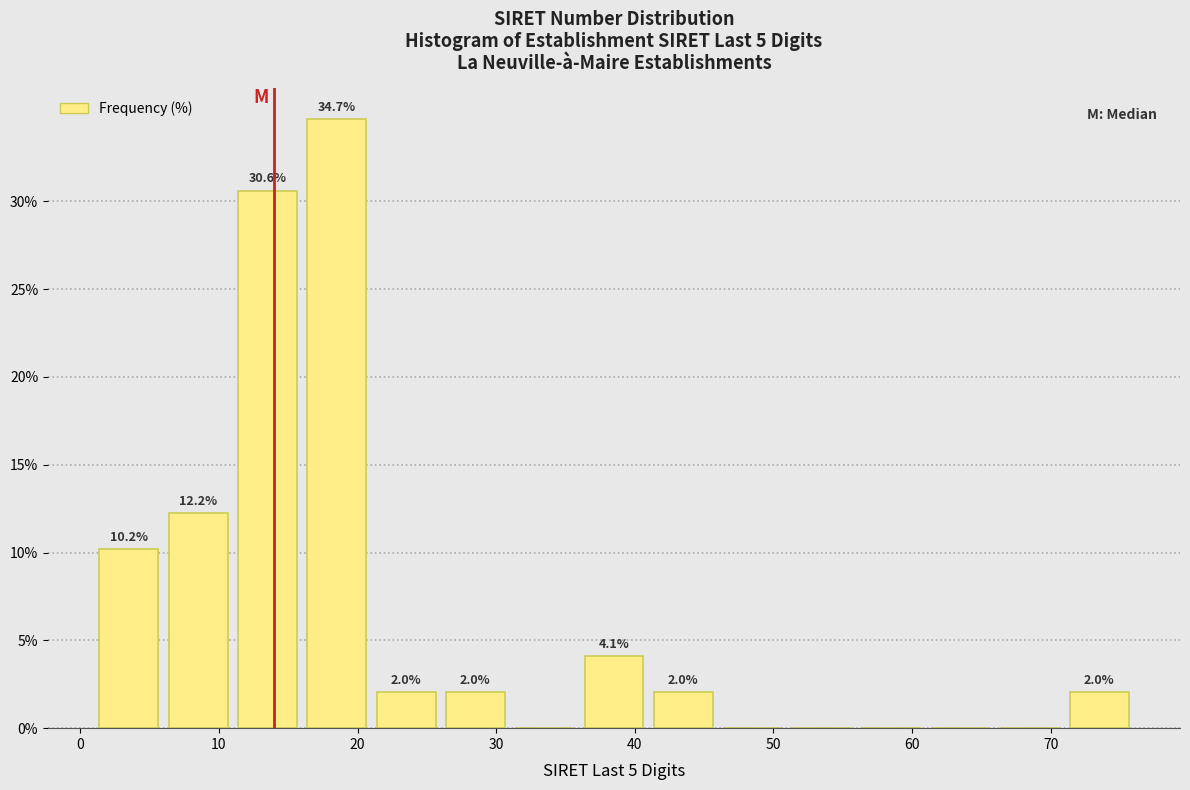

Over which range of the x-axis is the bar tallest?

16 to 21